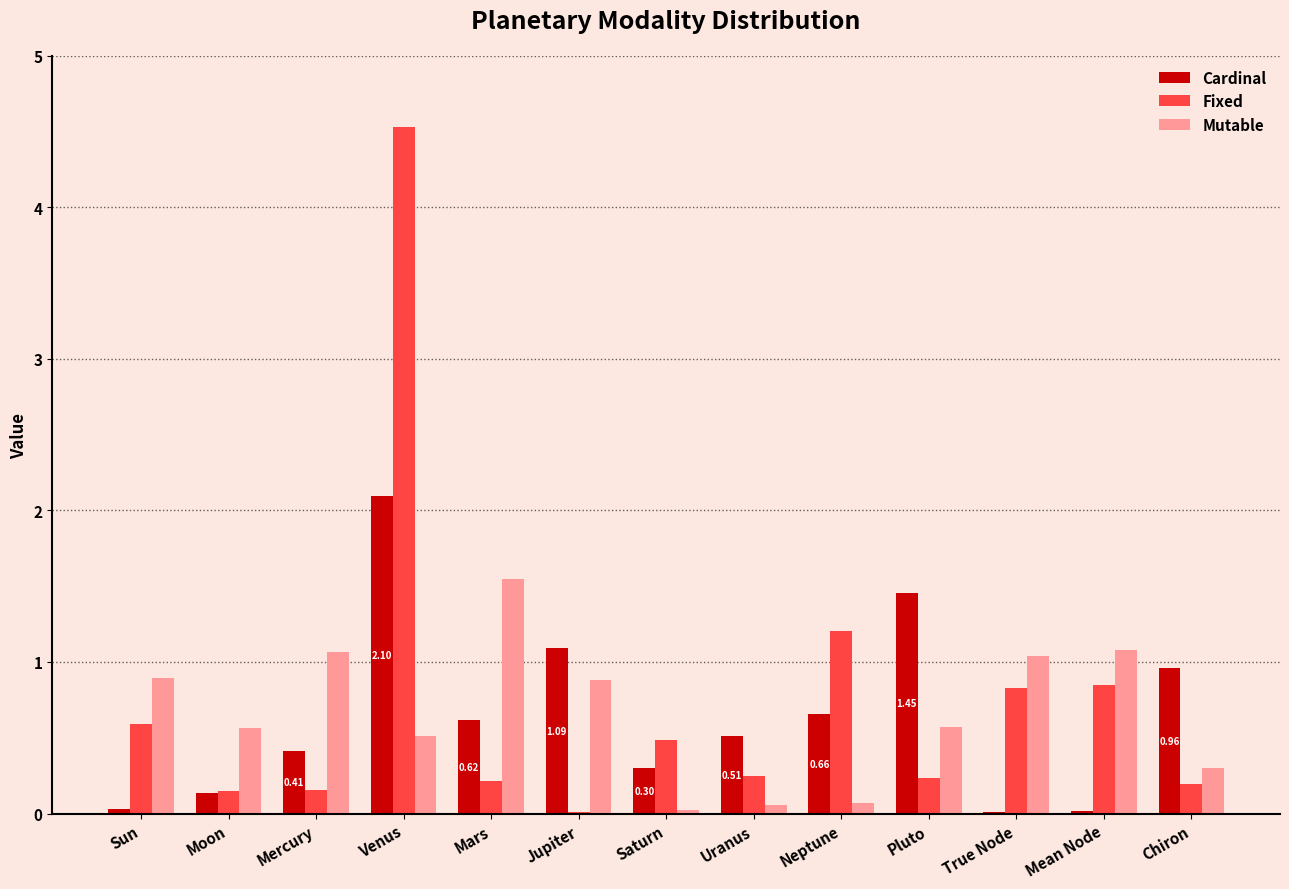

What is the sum of all Mutable values?

8.6